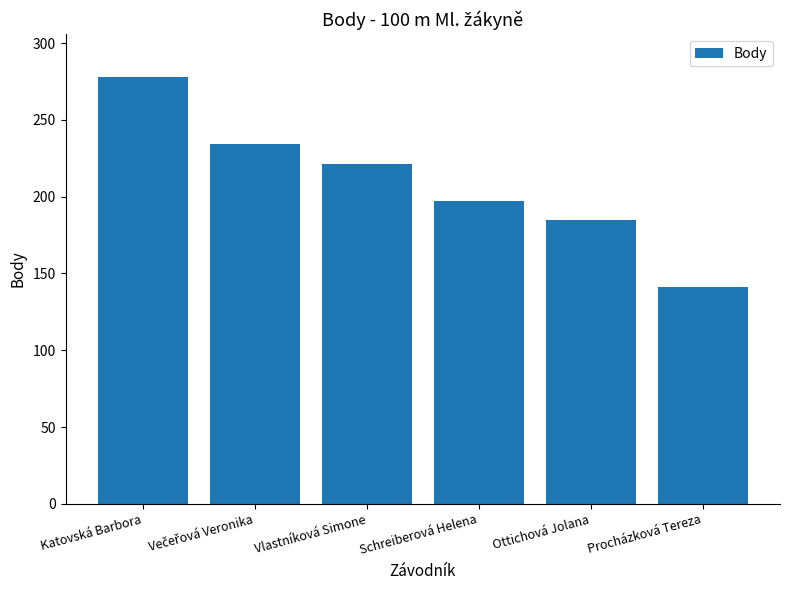

At which label does the data first exceed 221?

Katovská Barbora